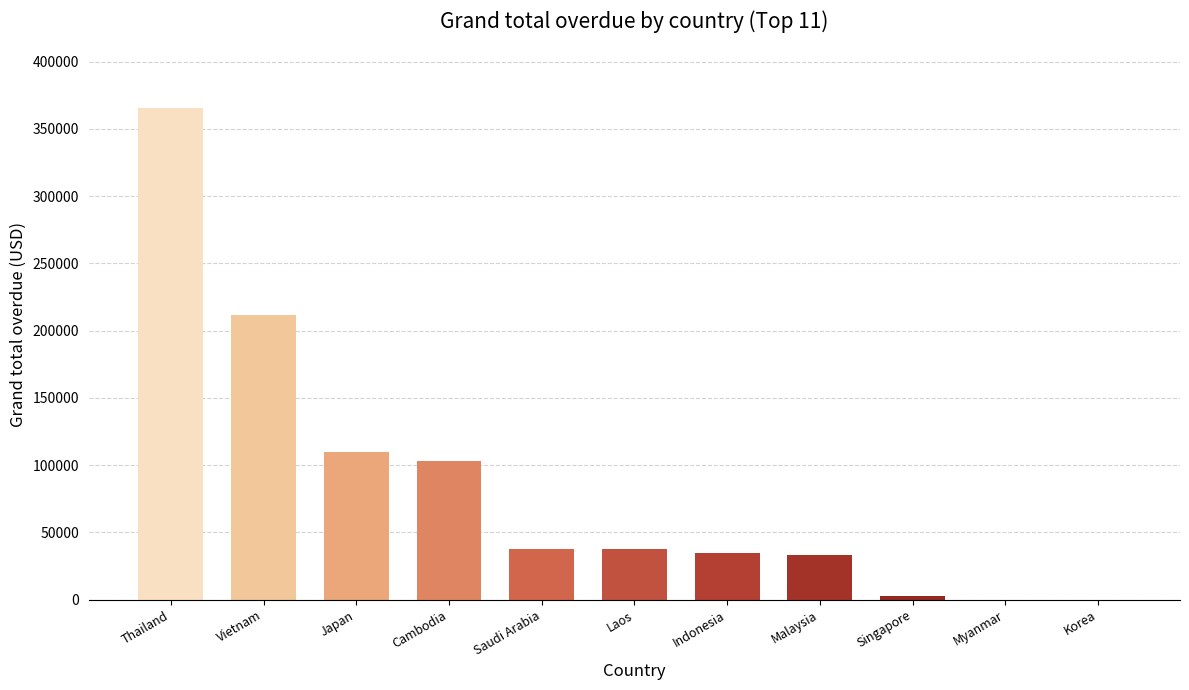

Which has a higher value, Singapore or Vietnam?

Vietnam